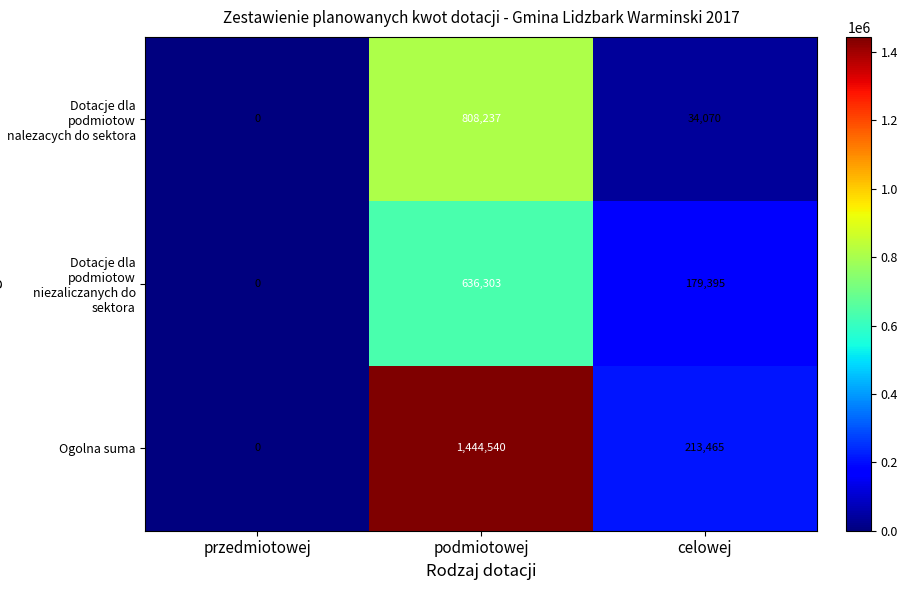

The Ogolna suma series shows 913374 at przedmiotowej. True or false?

False